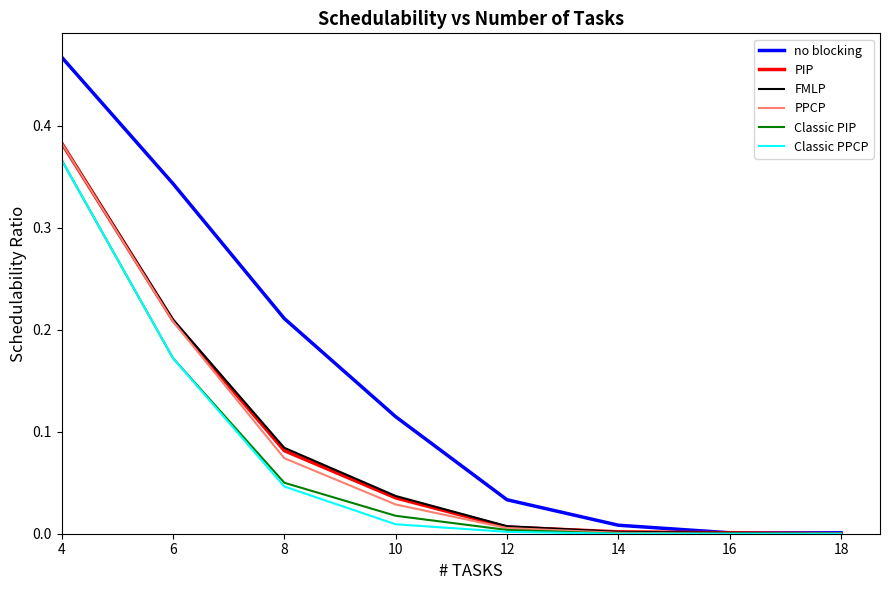

True or false: FMLP has more than 1 points higher than both neighbors.

False